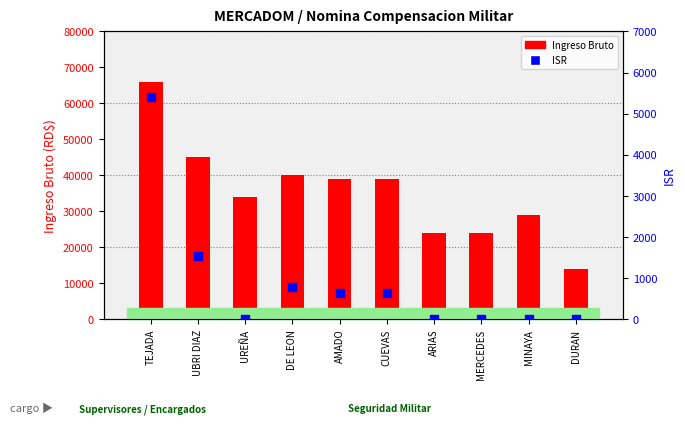

Which series reaches the minimum Y coordinate?

ISR